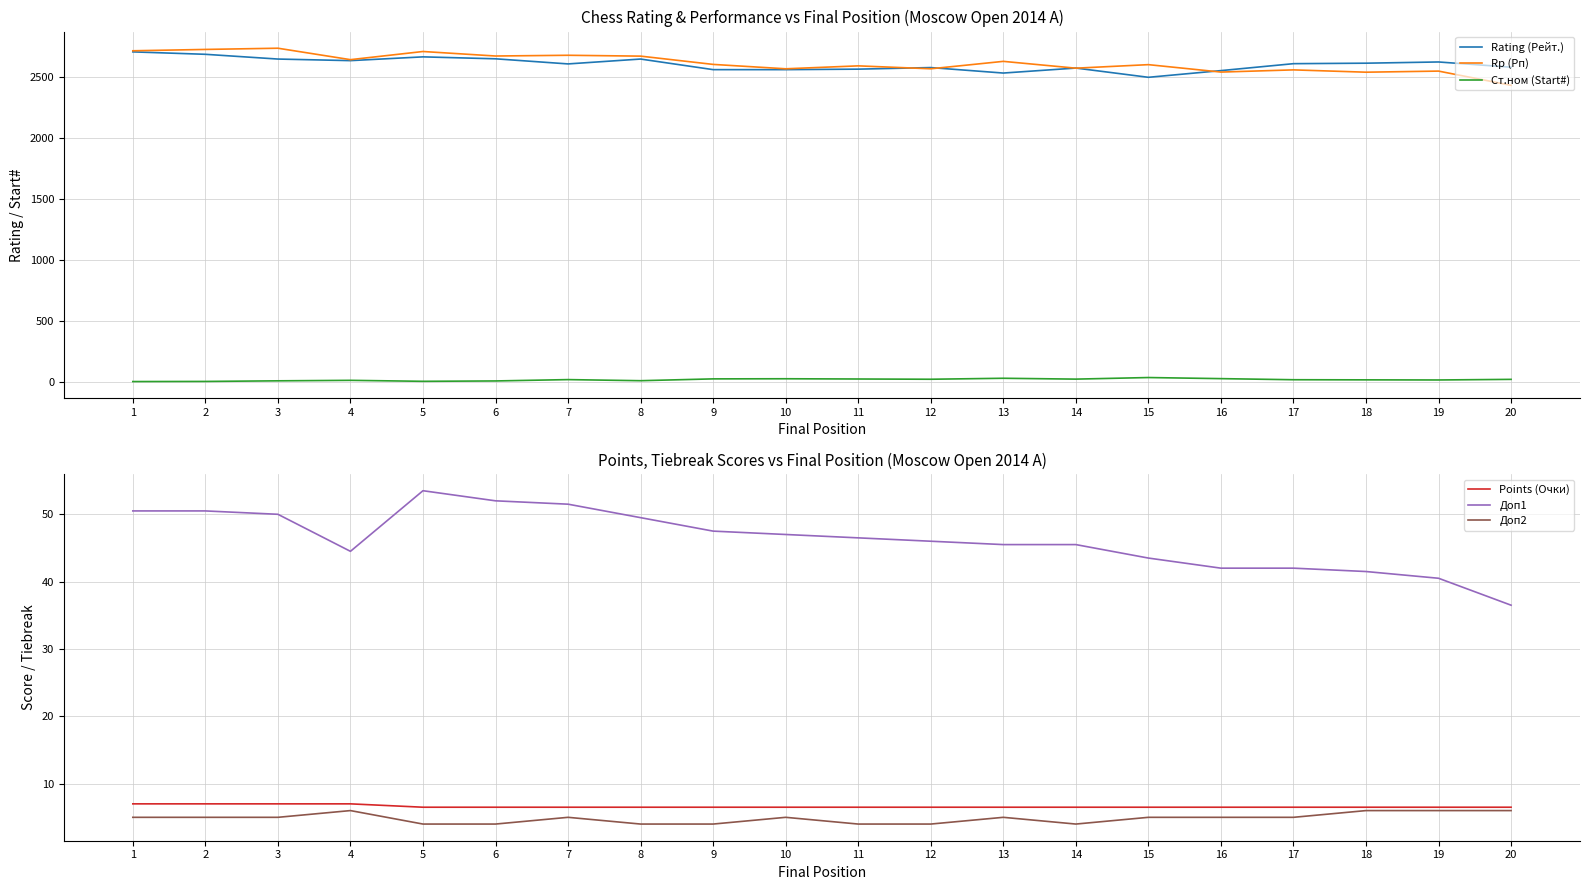

How many interior local valleys does the Доп1 series have?

1